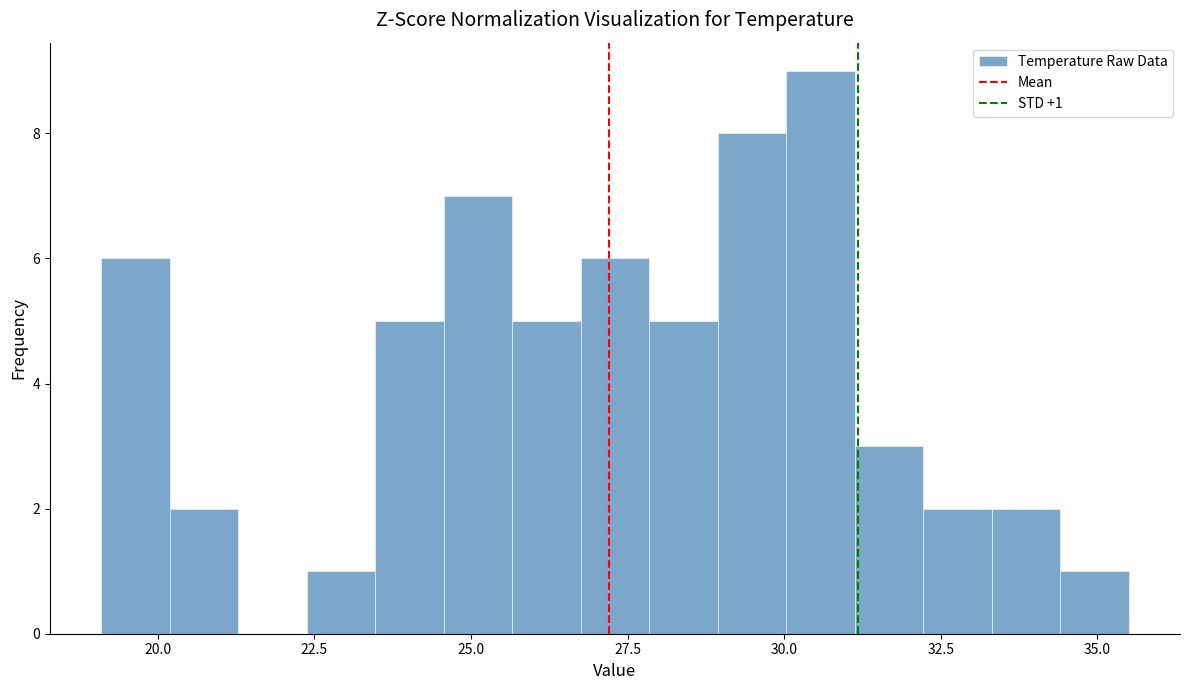

Around what value on the x-axis is the tallest bar? Give the approximate position of its centre, as read against the axis.

30.5